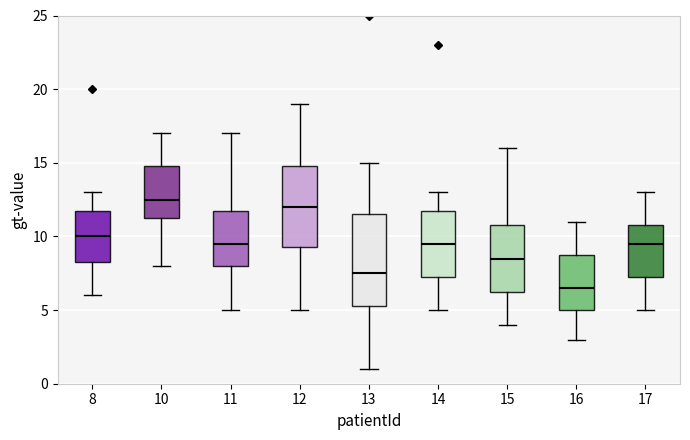

Which box's median line is the lowest?

16